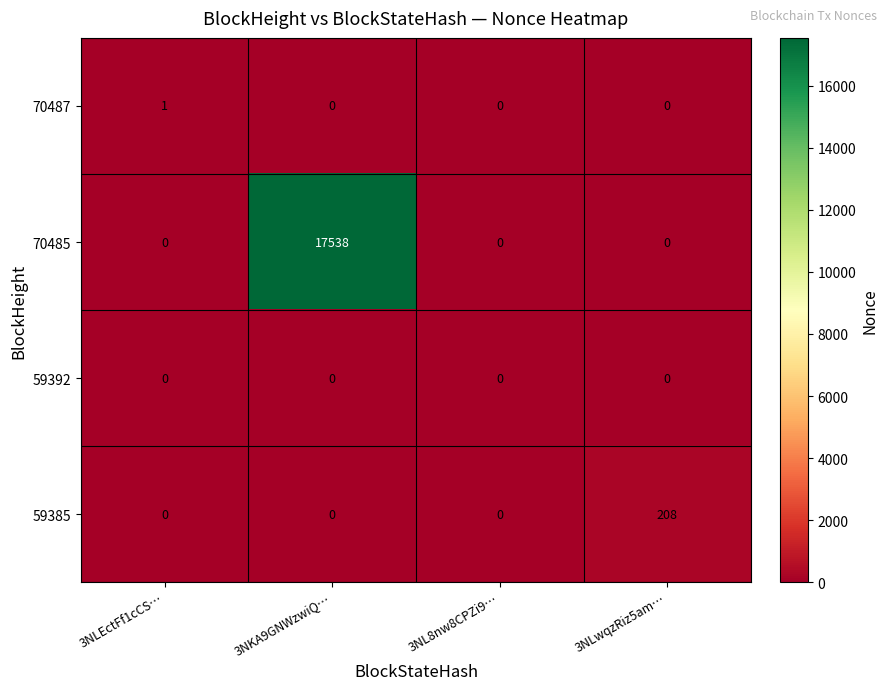

The 59385 series shows 0 at 3NKA9GNWzwiQ…. True or false?

True